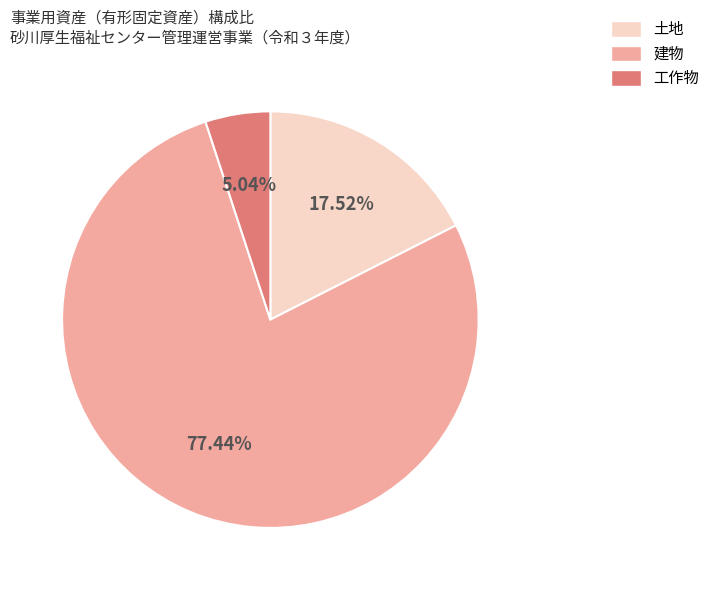

What portion of the pie excludes 建物?

22.6%